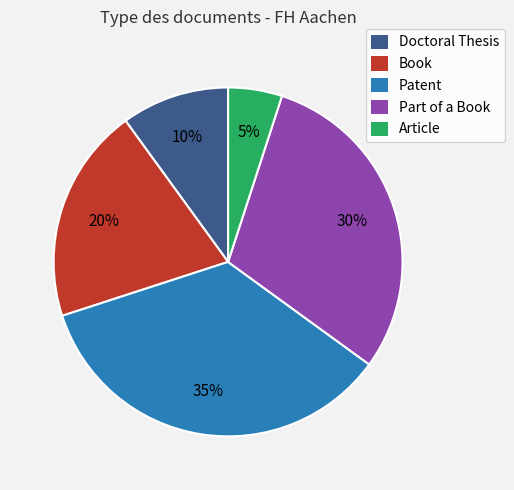

Is it true that Part of a Book is 30% of the pie?

True